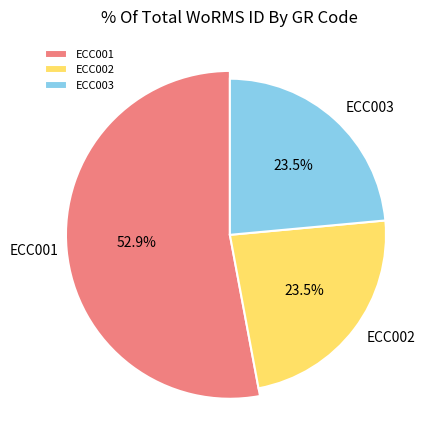

What percentage is the ECC002 slice, to the nearest percent?

24%